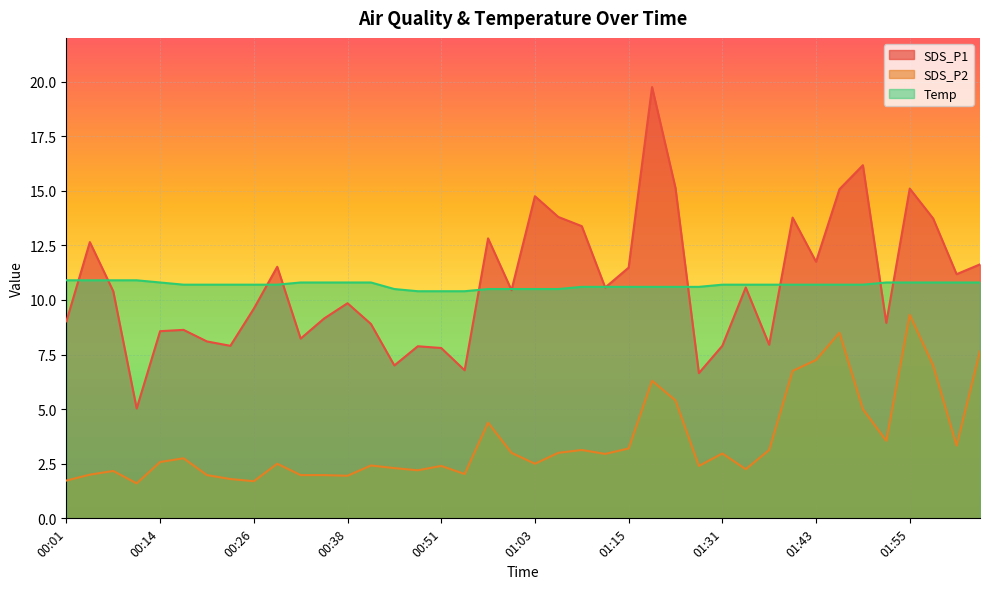

What is the average value of the SDS_P1 series?

10.7